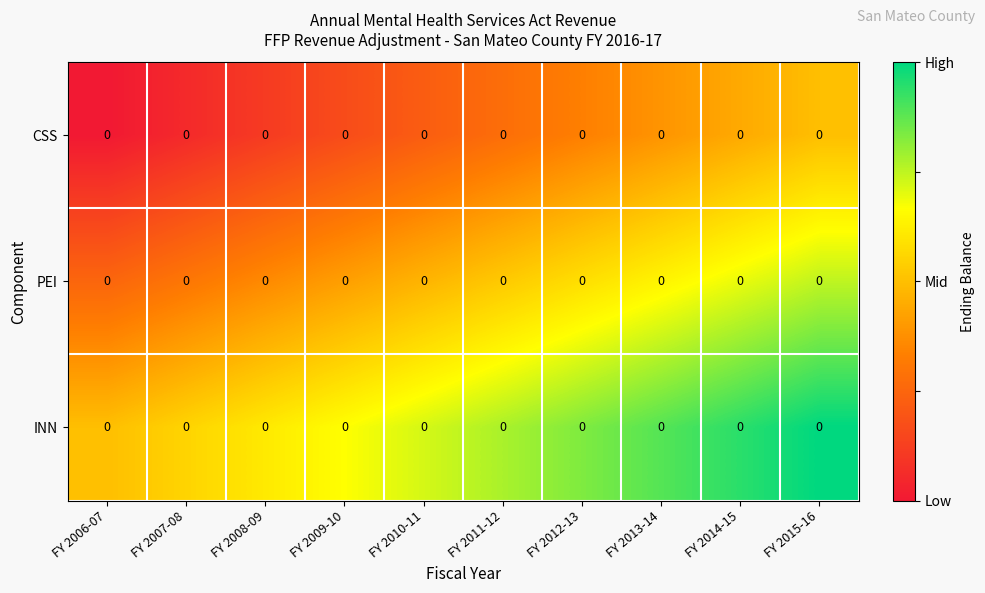

True or false: CSS has a value of 0.2 at FY 2011-12.

False